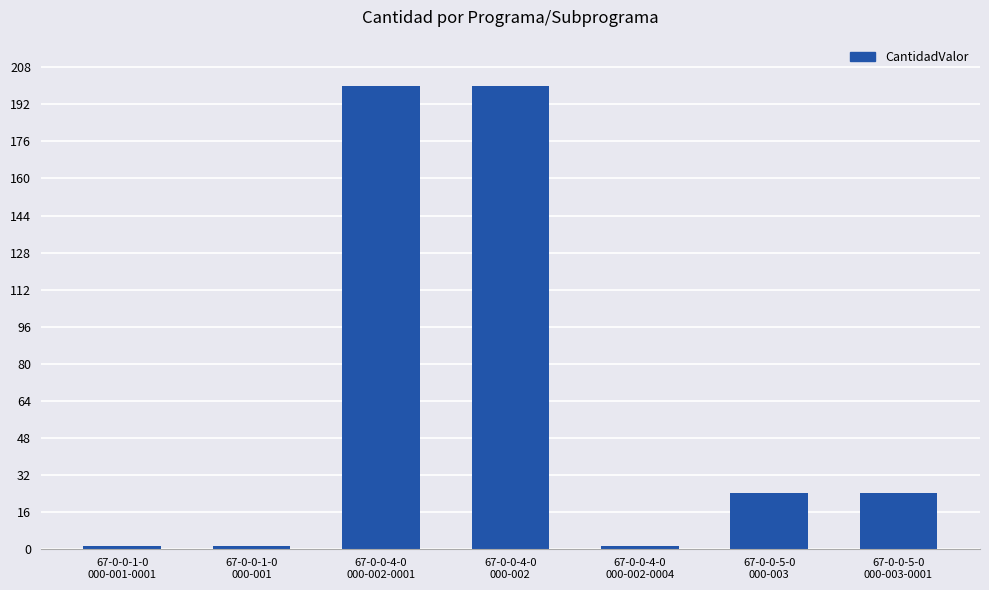

What is the difference between the maximum and second lowest values?

199